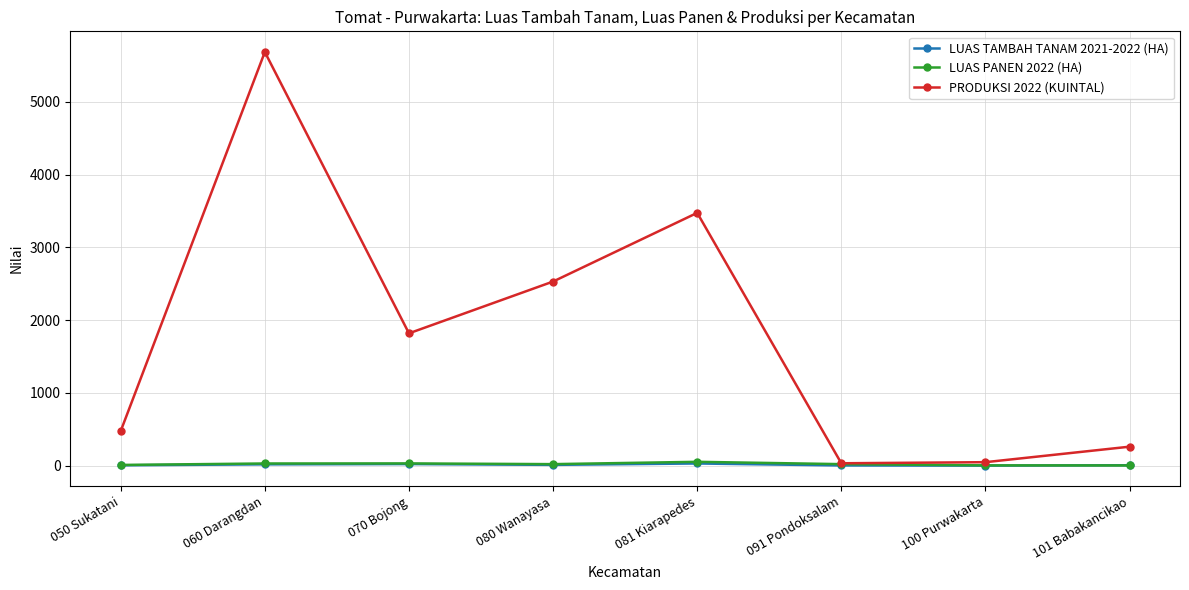

Does the chart display data point markers on the line(s)?

Yes